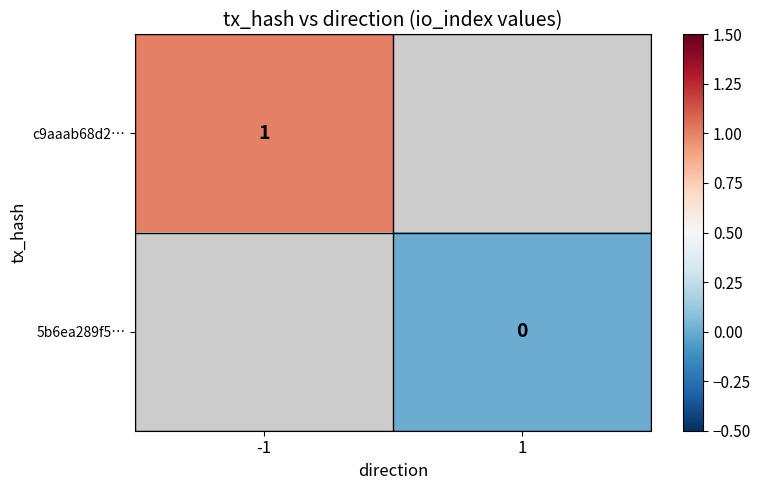

True or false: c9aaab68d2… has a value of 1 at -1.

True